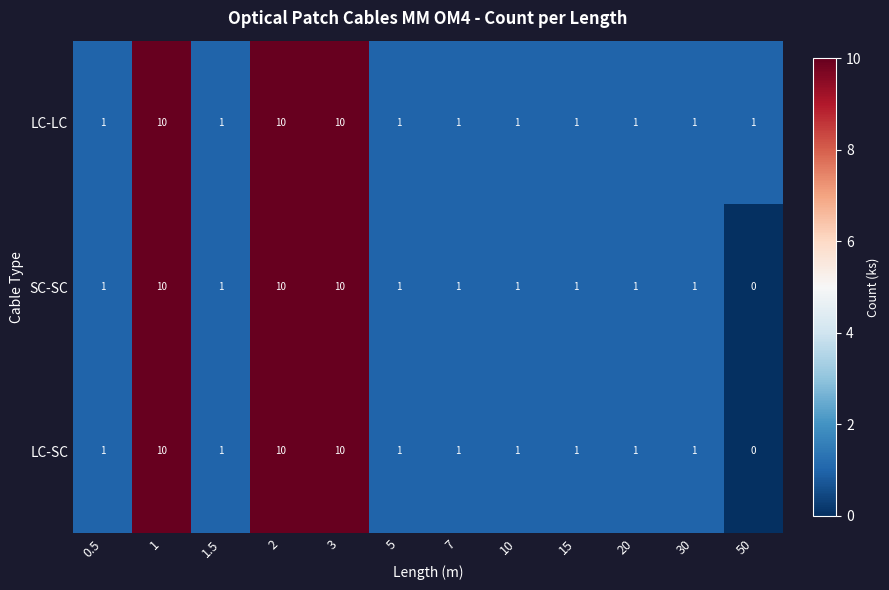

What is the difference between the maximum and second lowest values in the LC-LC series?

9